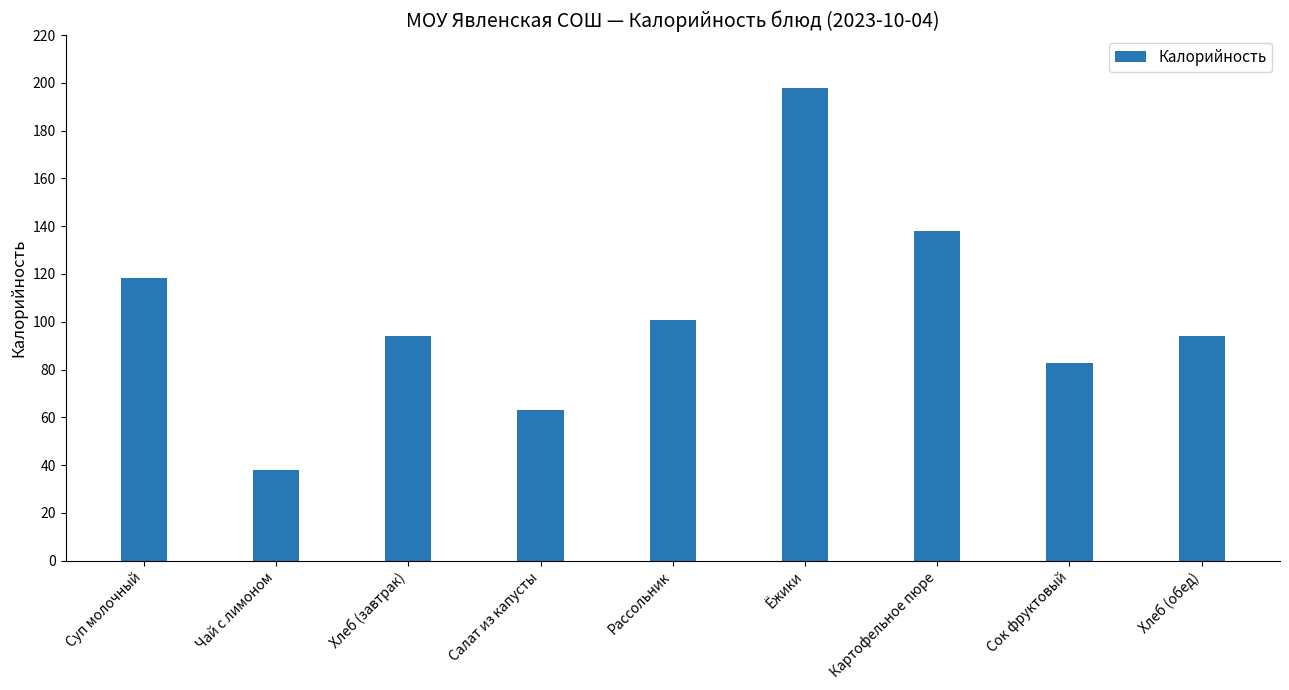

How many series are shown in this chart?

1